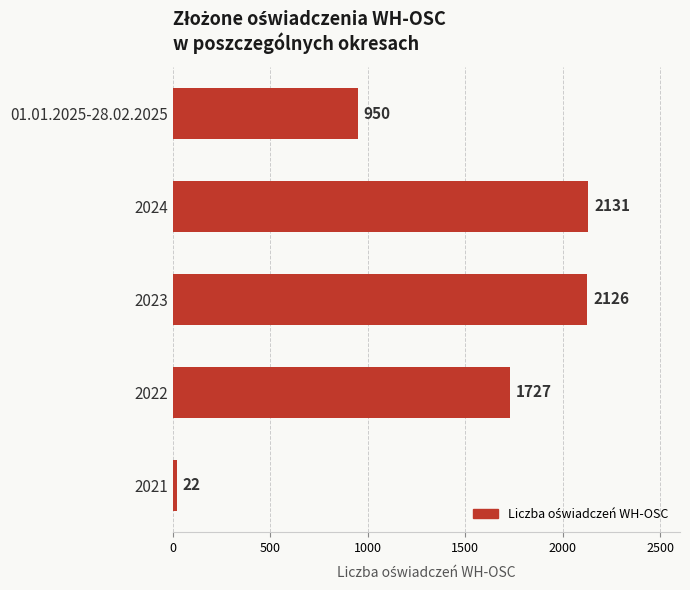

At which label is the value closest to 1076?

01.01.2025-28.02.2025